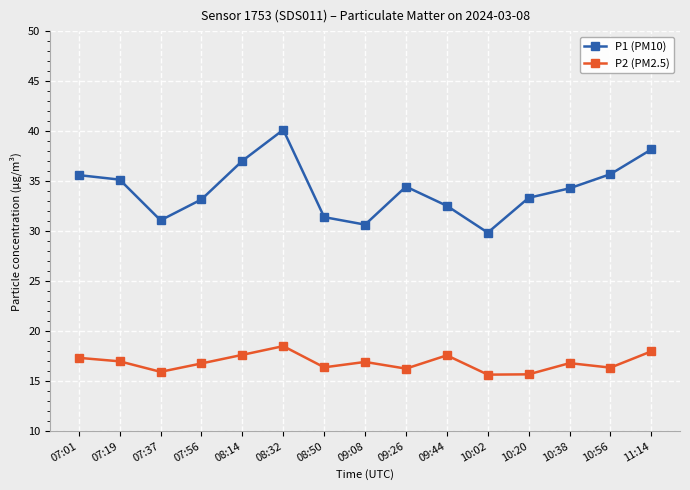

What are all the series names shown in the legend?

P1 (PM10), P2 (PM2.5)